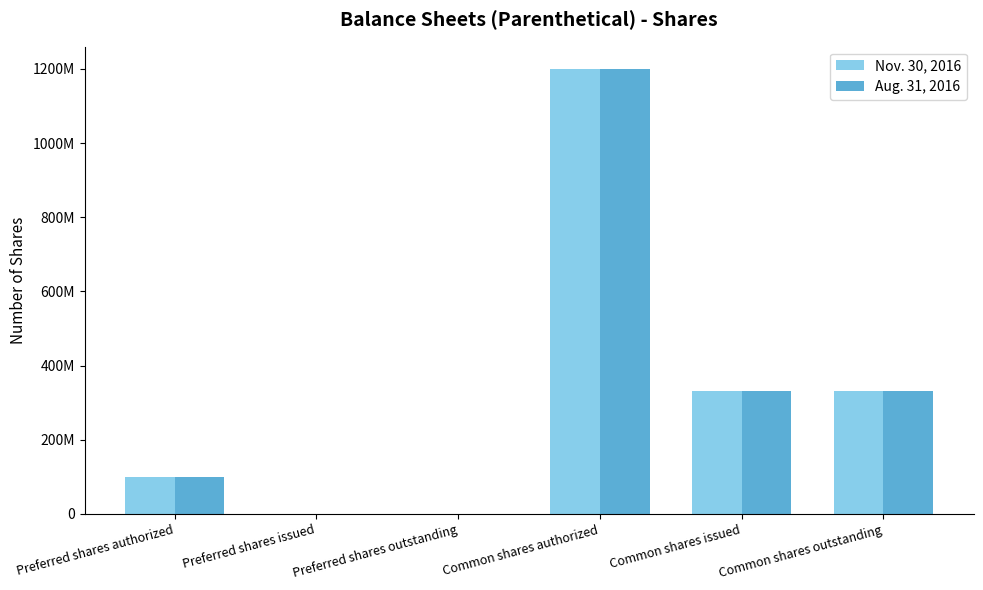

What are all the series names shown in the legend?

Nov. 30, 2016, Aug. 31, 2016